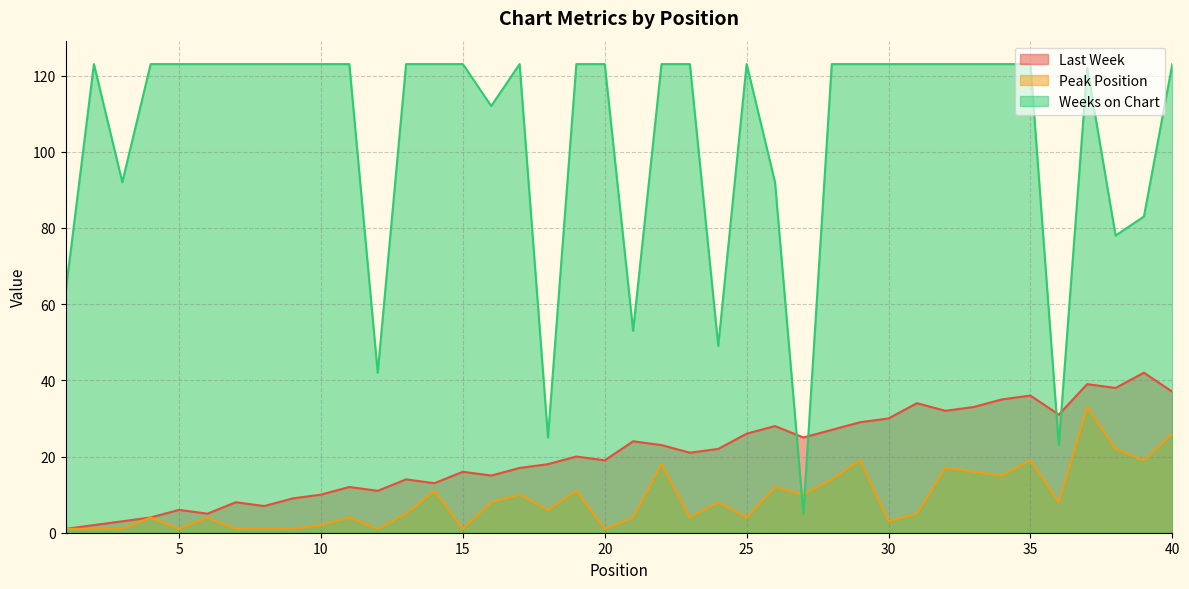

After their last crossing, which series has the higher values: Weeks on Chart or Peak Position?

Weeks on Chart